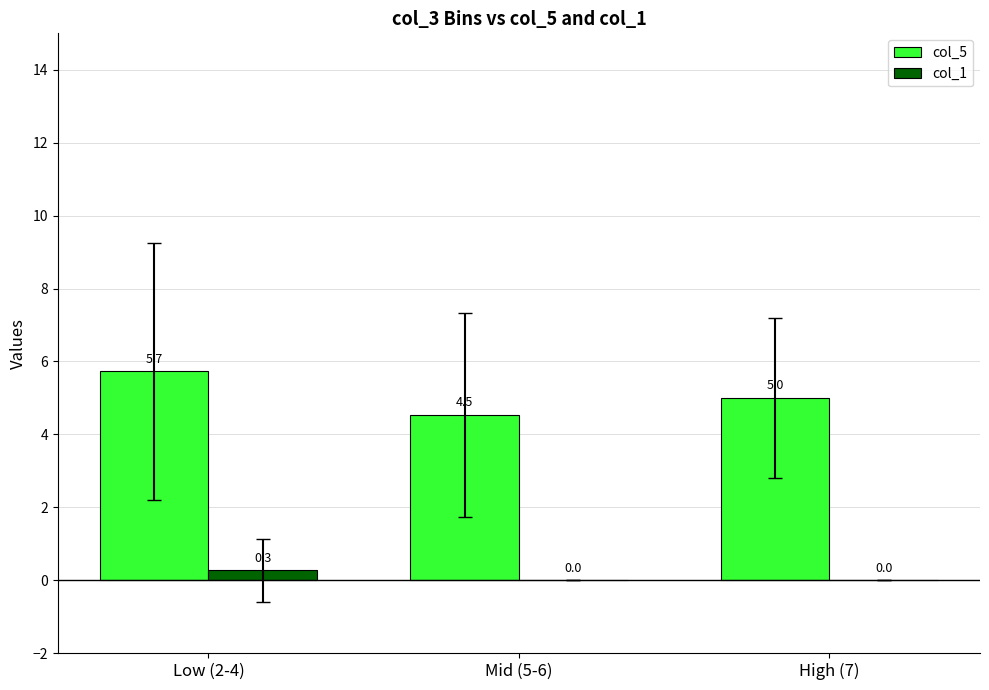

Is the value of col_1 at Low (2-4) greater than the value of col_5 at High (7)?

No